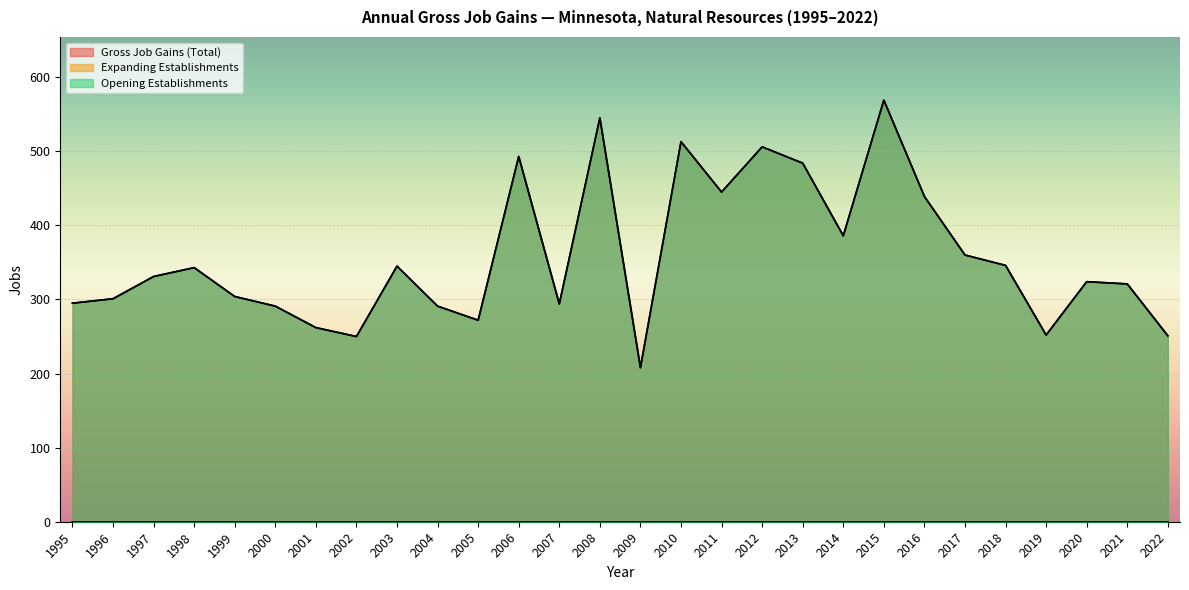

Reading left to right, list all the values displayed in this chart.

Gross Job Gains (Total): 1995=295	1996=301	1997=331	1998=343	1999=304	2000=291	2001=262	2002=250	2003=345	2004=291	2005=272	2006=493	2007=294	2008=545	2009=208	2010=513	2011=445	2012=506	2013=484	2014=386	2015=569	2016=439	2017=360	2018=346	2019=252	2020=324	2021=321	2022=251
Opening Establishments: 1995=295	1996=301	1997=331	1998=343	1999=304	2000=291	2001=262	2002=250	2003=345	2004=291	2005=272	2006=493	2007=294	2008=545	2009=208	2010=513	2011=445	2012=506	2013=484	2014=386	2015=569	2016=439	2017=360	2018=346	2019=252	2020=324	2021=321	2022=251